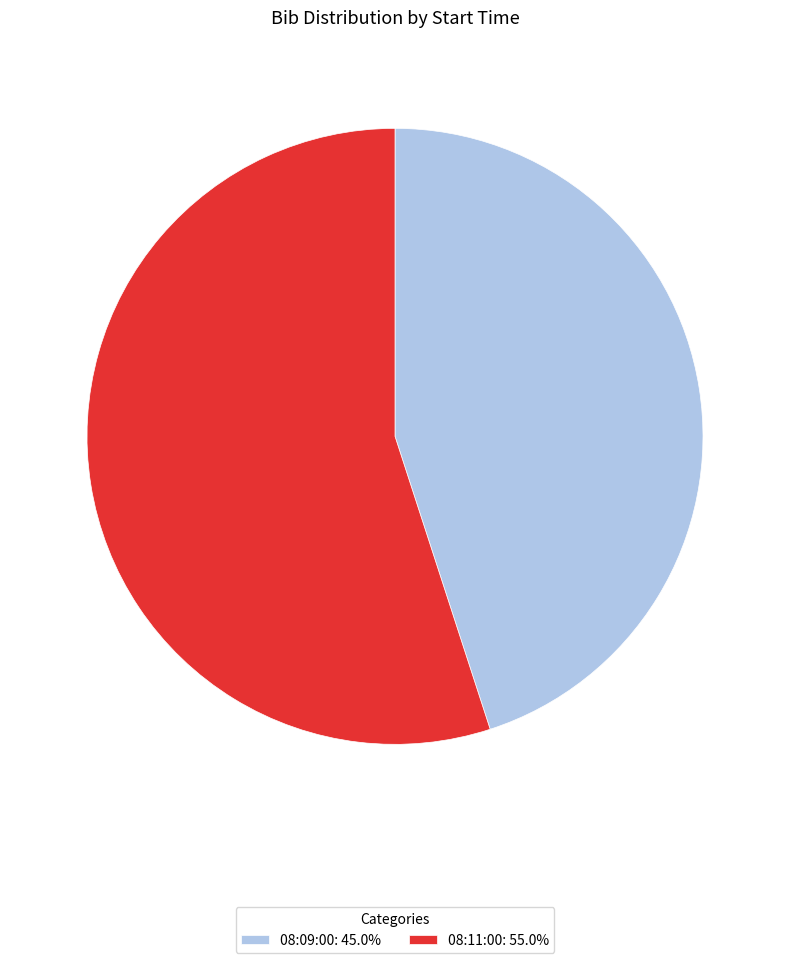

Combined, do 08:09:00: 45.0% and 08:11:00: 55.0% account for over 50%?

Yes